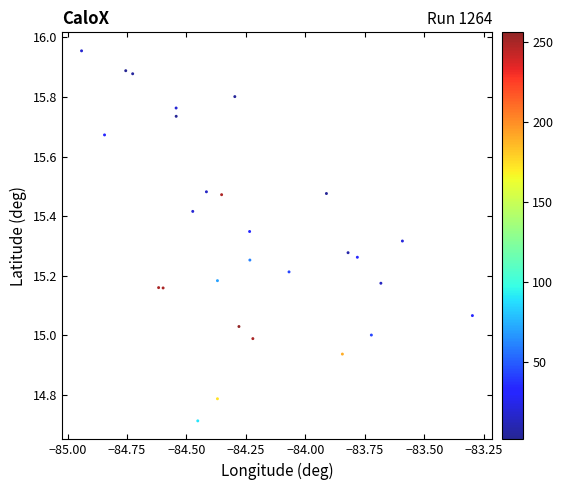

What is the range of Y values (max minus min)?

1.2